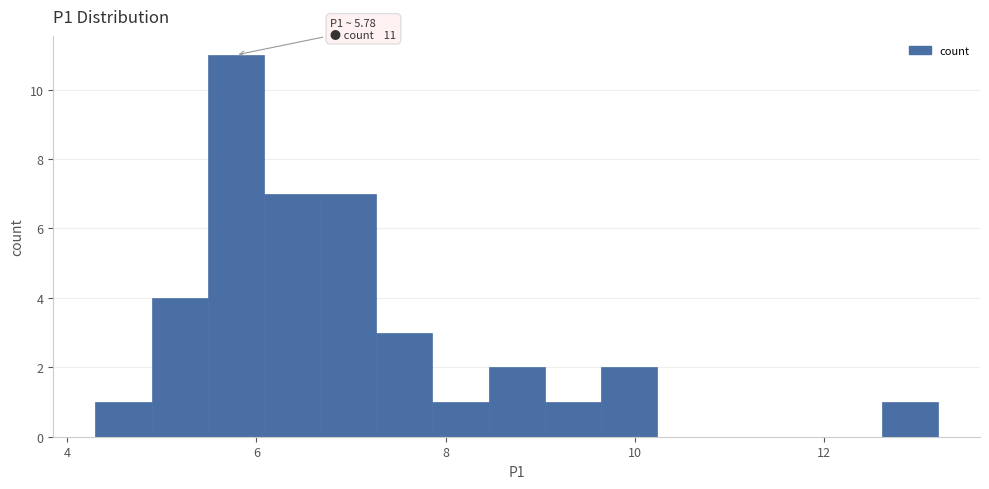

Read against the x-axis, roughly where is the centre of the tallest bar?

5.8